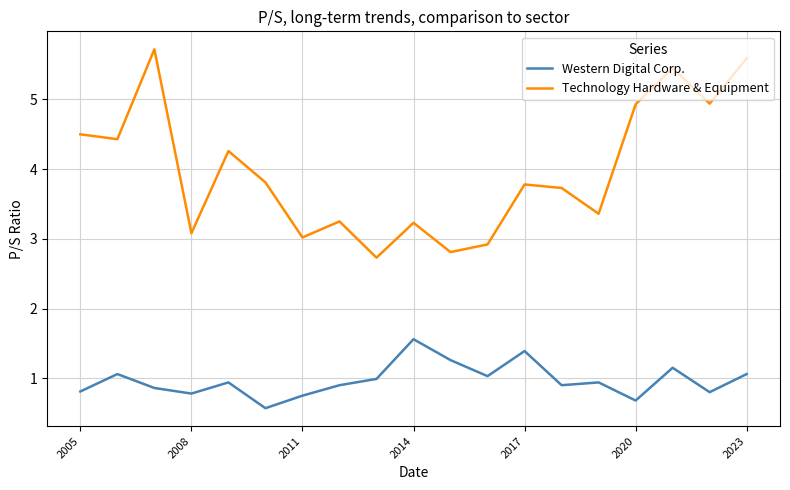

What is the minimum value shown in the chart?

0.6